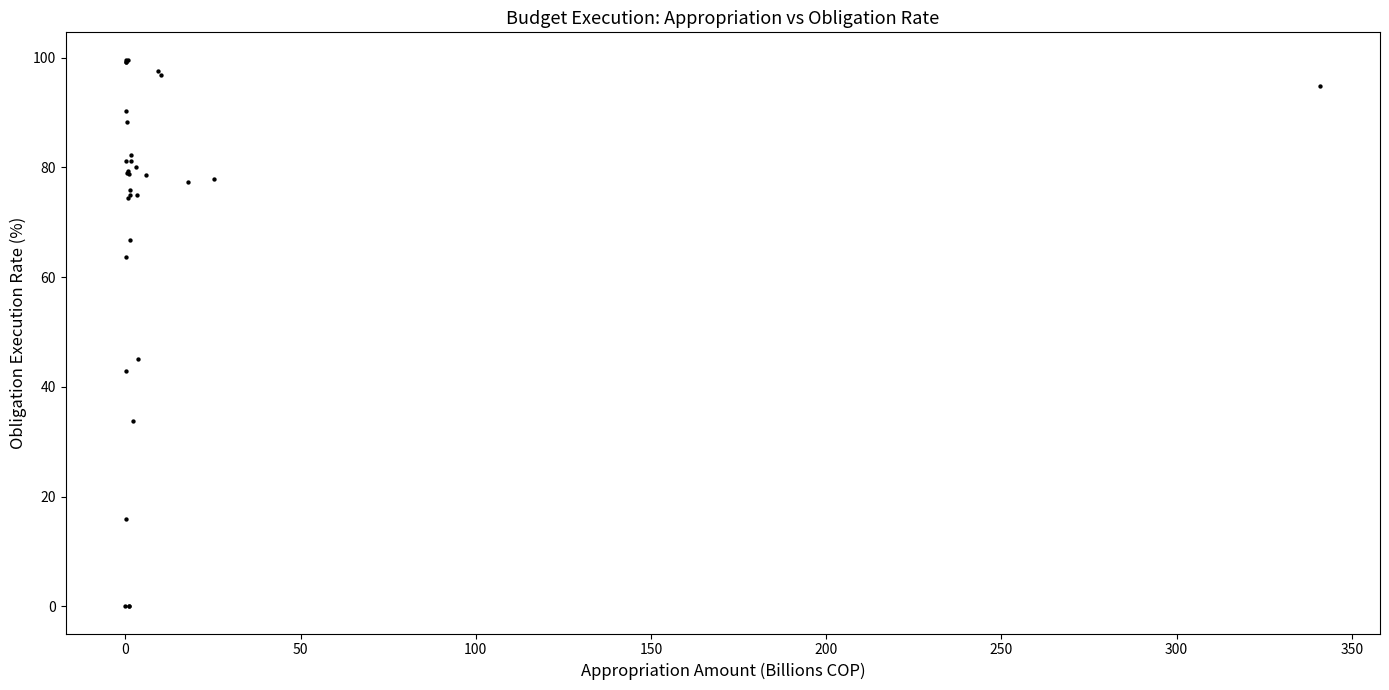

What Y value in the scatter plot is closest to 49?

45.1